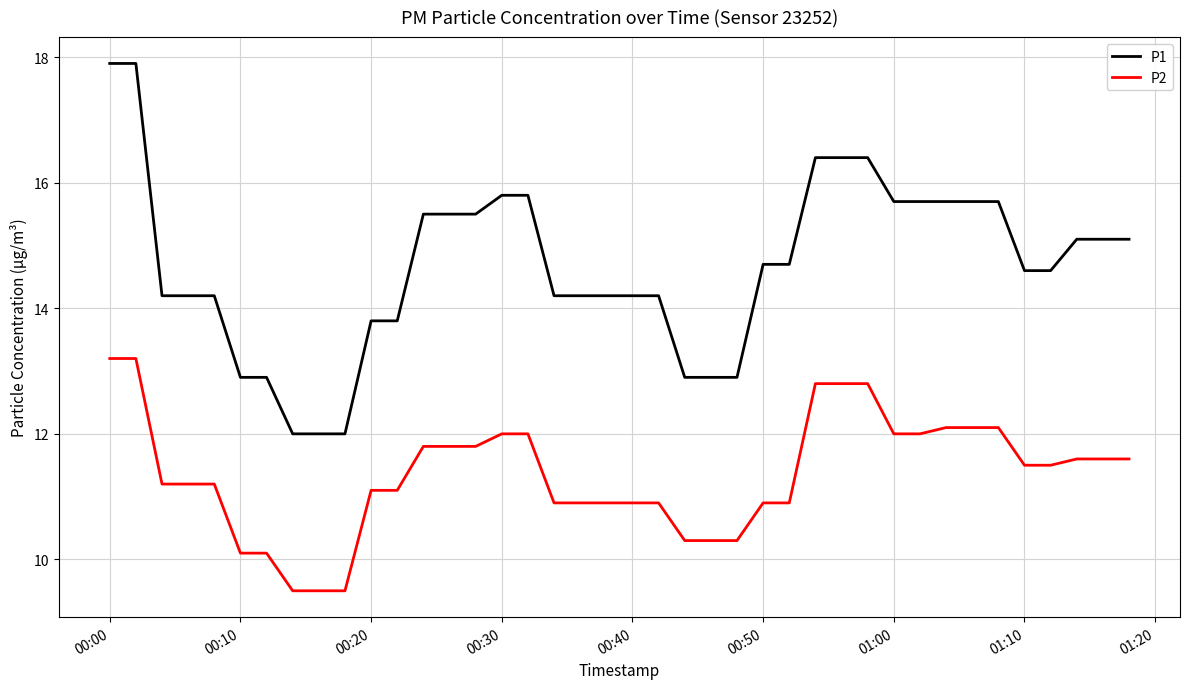

True or false: P2 and P1 intersect in this chart.

False